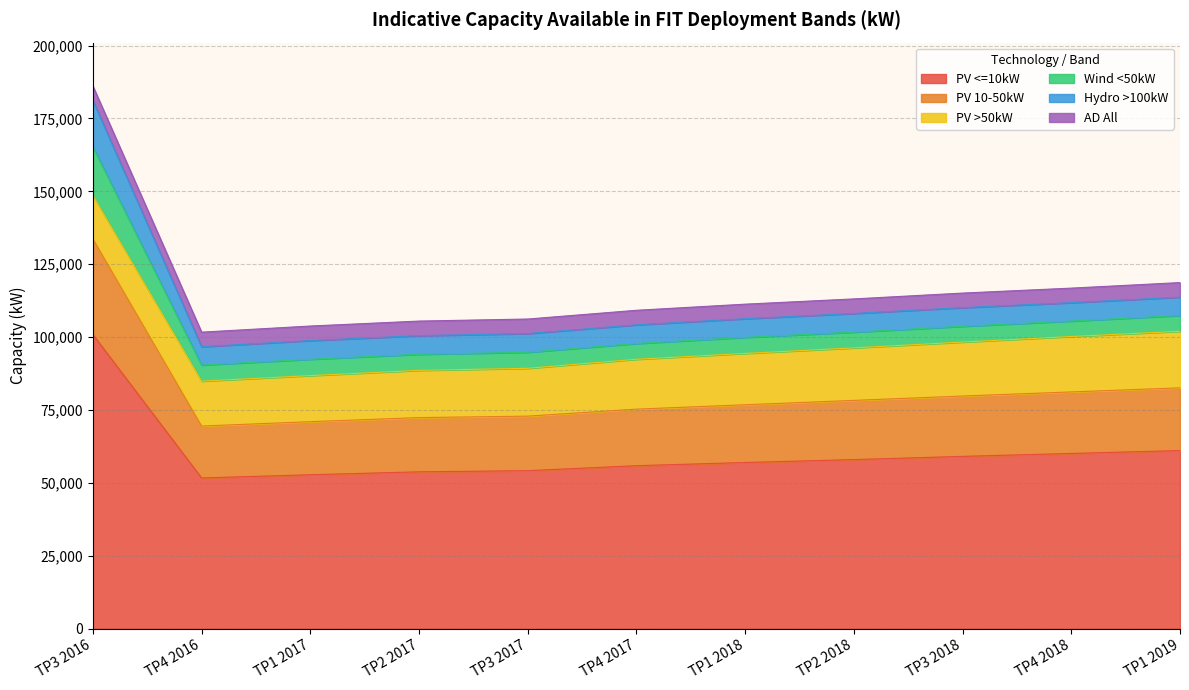

List the series in order of their peak value, lowest first.

AD All, Hydro >100kW, Wind <50kW, PV >50kW, PV 10-50kW, PV <=10kW